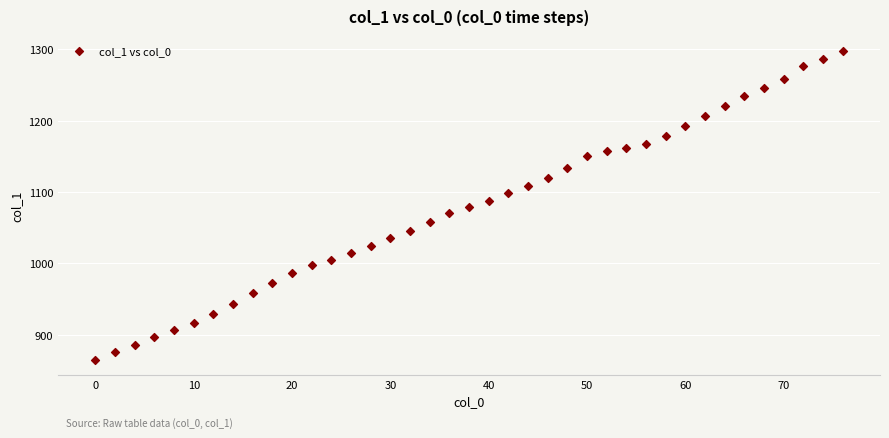

What is the range of Y values (max minus min)?

432